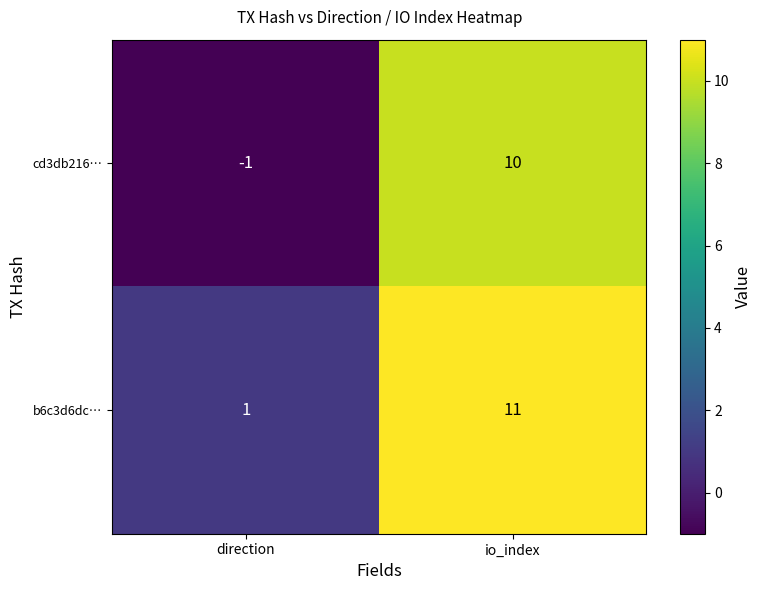

Between direction and io_index, which series saw the biggest shift?

cd3db216…